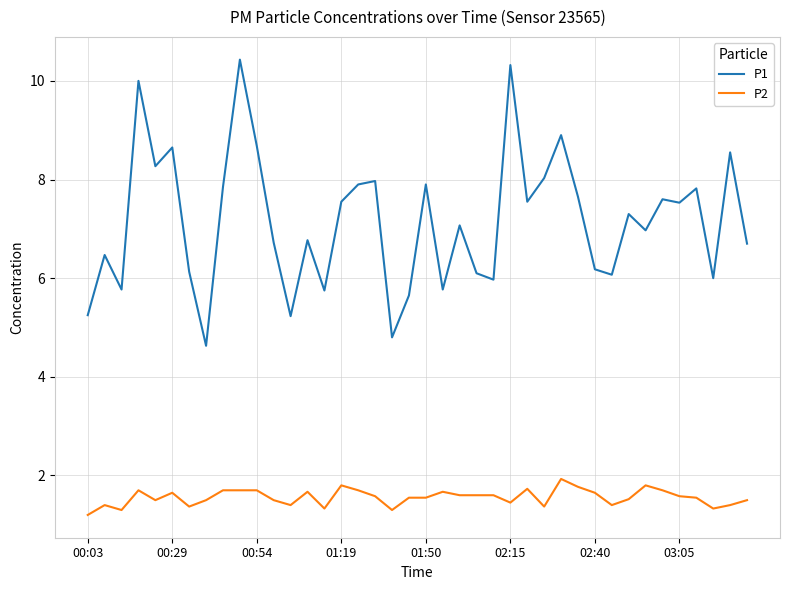

Which series has the largest range (max minus min)?

P1